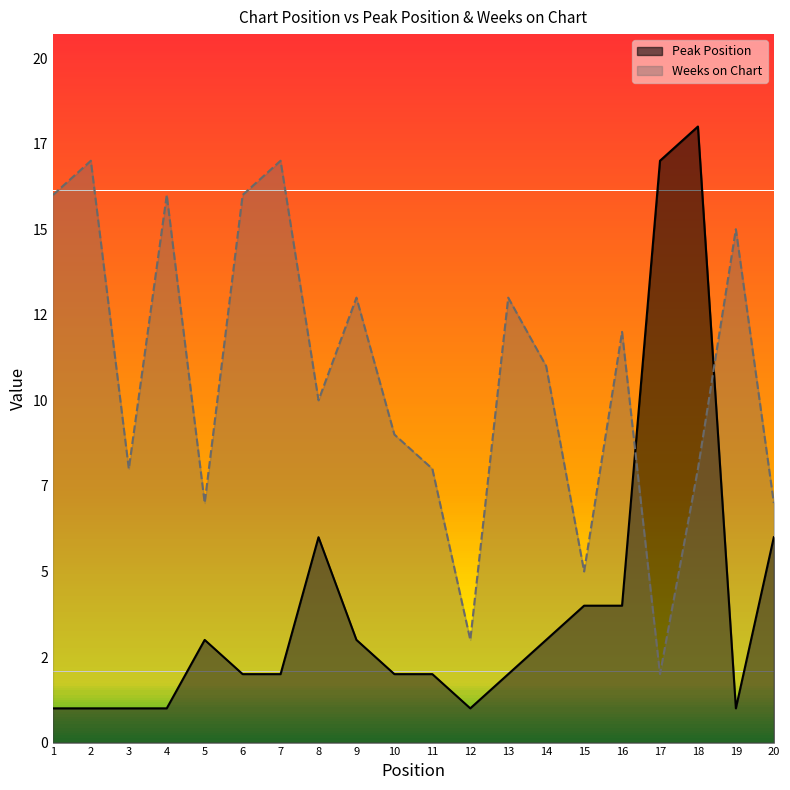

Rank the series at 14 from lowest to highest value.

Peak Position, Weeks on Chart